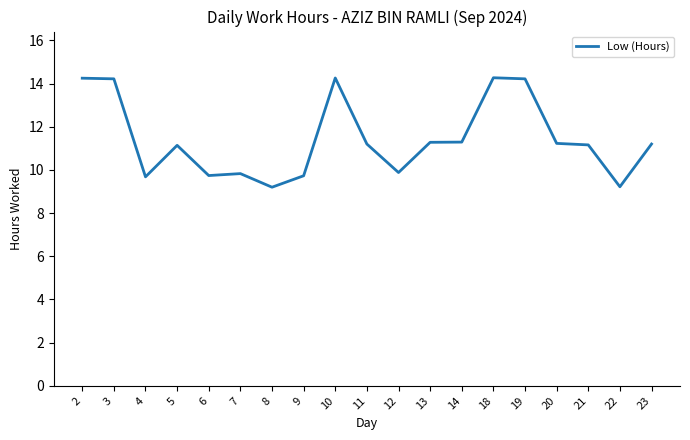

The chart shows a value of 9.7 at 4. True or false?

True